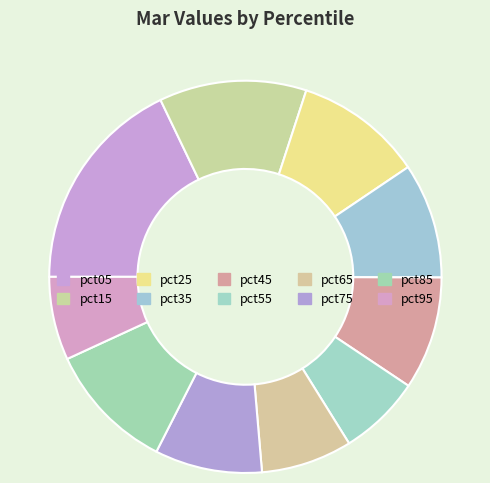

Is it true that pct75 is 9% of the pie?

True